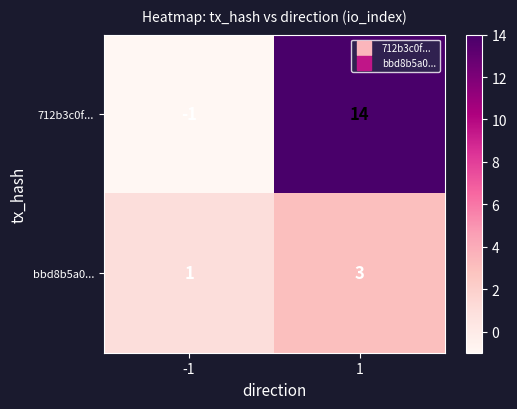

Which label corresponds to the largest value in the chart?

1